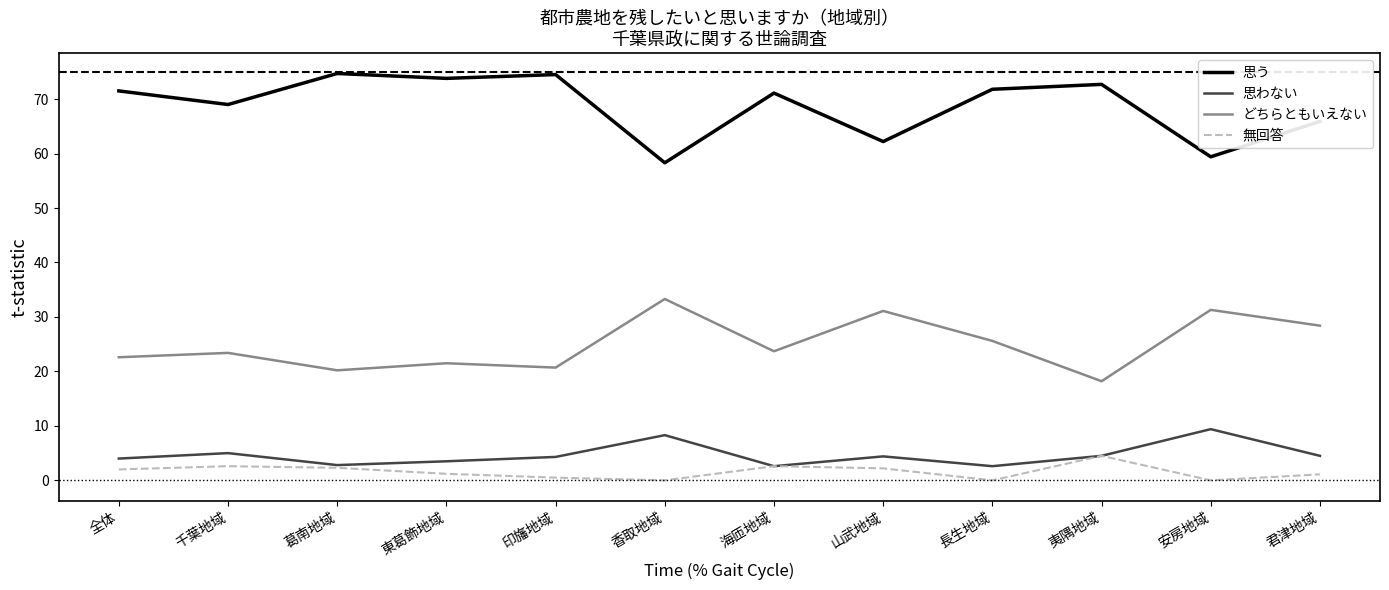

List the series in order of their peak value, lowest first.

無回答, 思わない, どちらともいえない, 思う